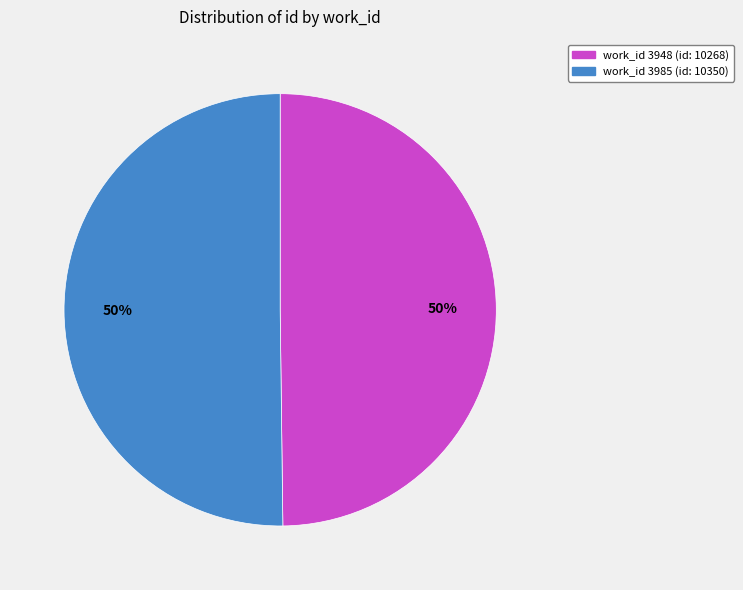

The work_id 3948 (id: 10268) slice represents 58% of the pie. True or false?

False